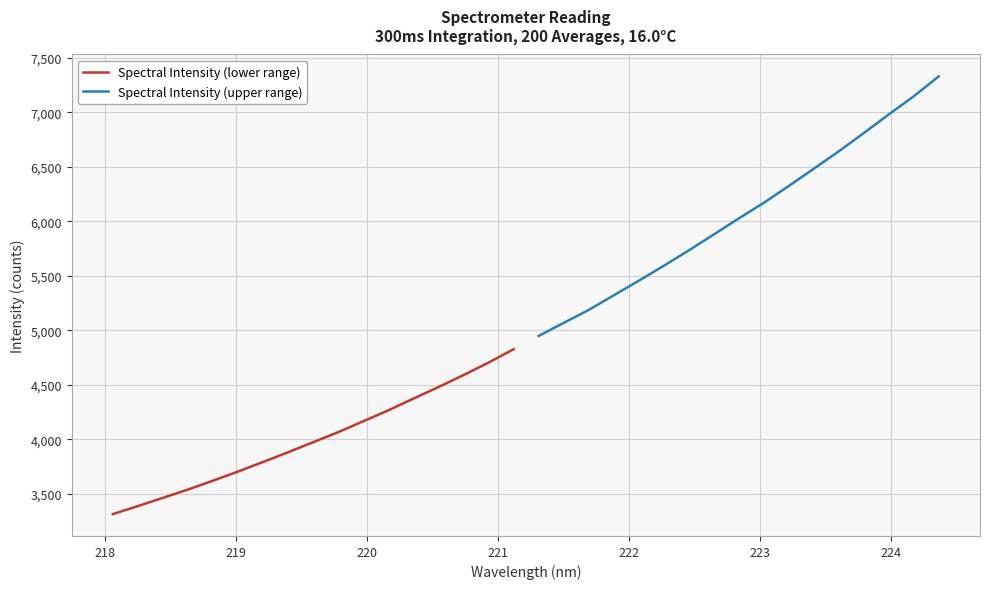

What is the sum of all Spectral Intensity (lower range) values?

68151.9